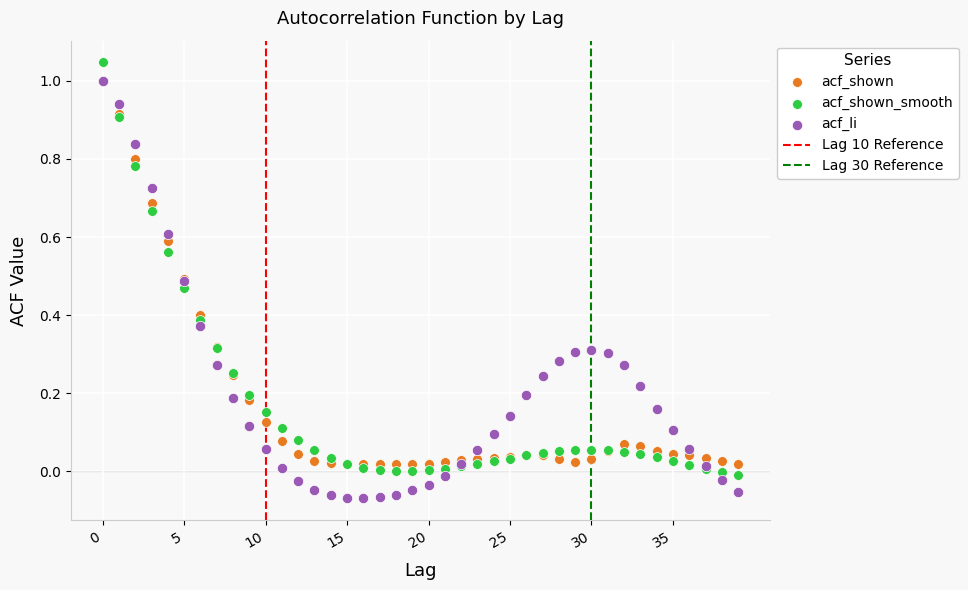

Which series reaches the minimum Y coordinate?

acf_li